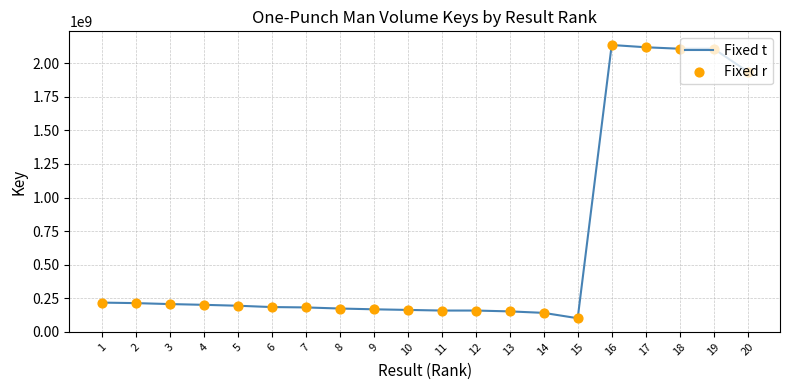

What is the change in value from 3 to 18?

+1902320080